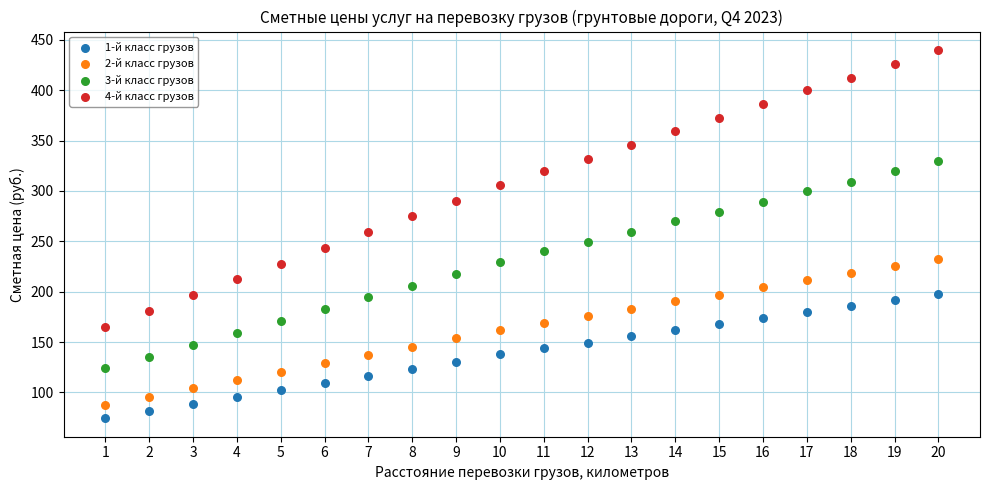

What is the X range (max minus min) for the scatter plot?

19.0